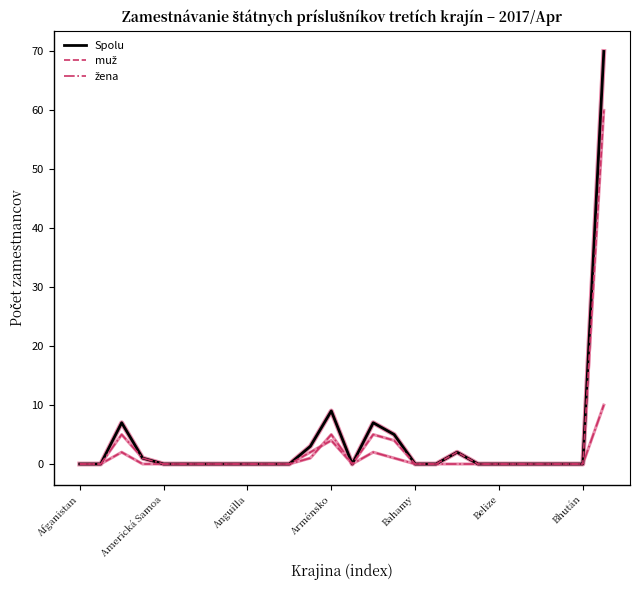

Which series has the largest range (max minus min)?

Spolu